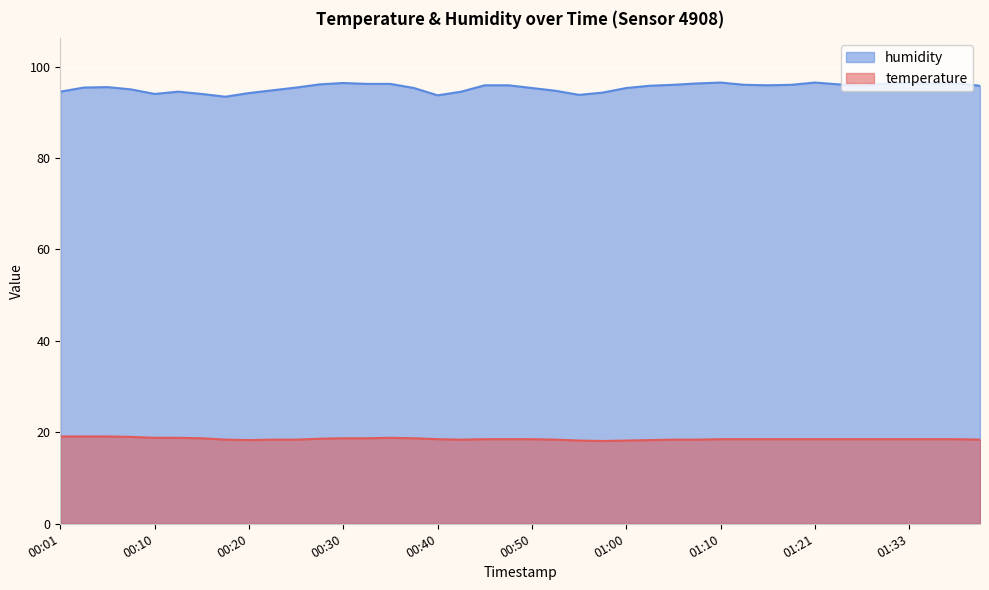

What is the value of the temperature point at the 34th from the left?

18.5